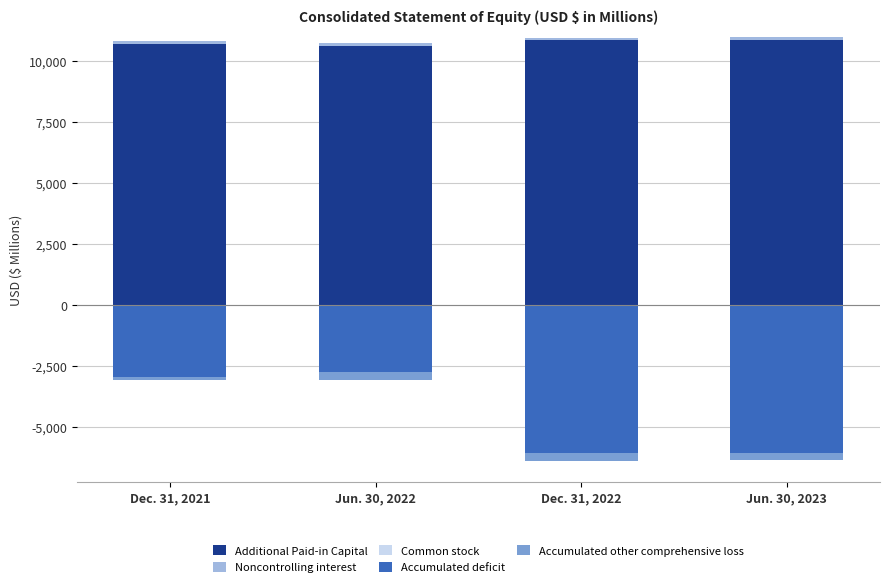

How many bars are there in total?

20